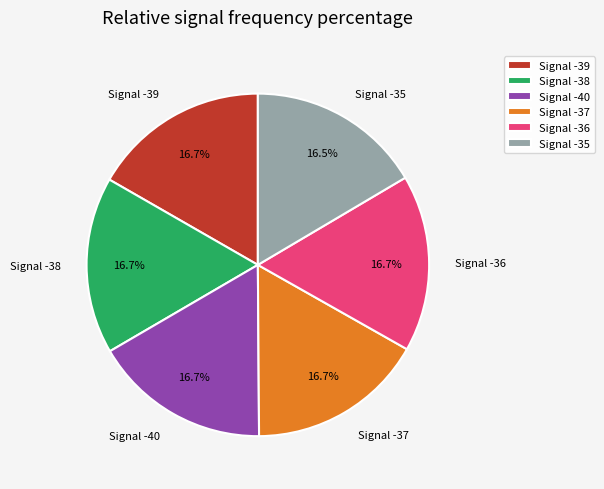

The Signal -40 slice represents 31% of the pie. True or false?

False